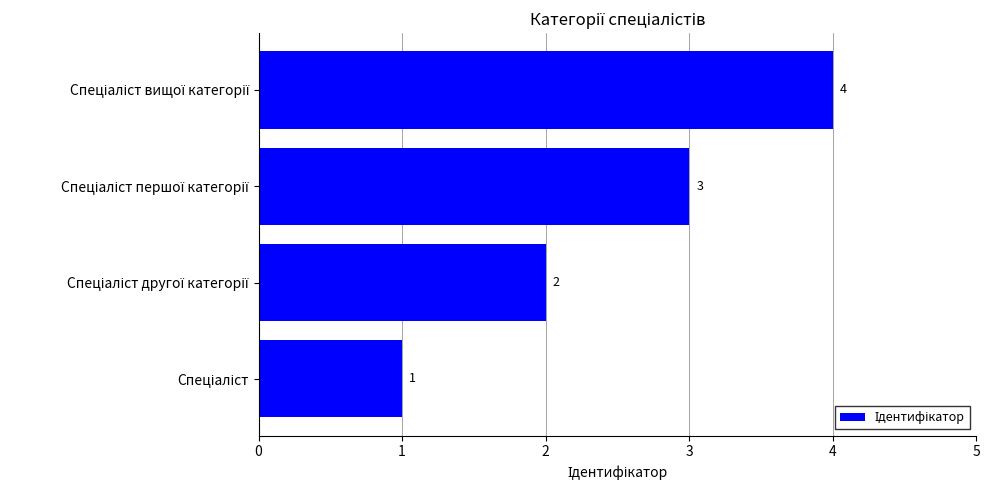

Count the values in the range 2 to 4.

3